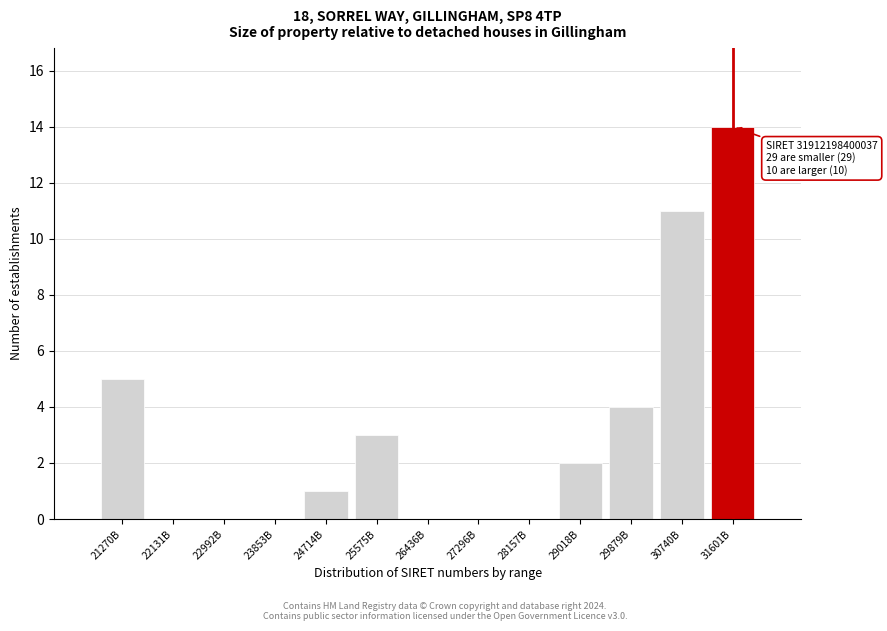

Reading left to right, what are all the values shown in this chart?

21270B=5	22131B=0	22992B=0	23853B=0	24714B=1	25575B=3	26436B=0	27296B=0	28157B=0	29018B=2	29879B=4	30740B=11	31601B=14